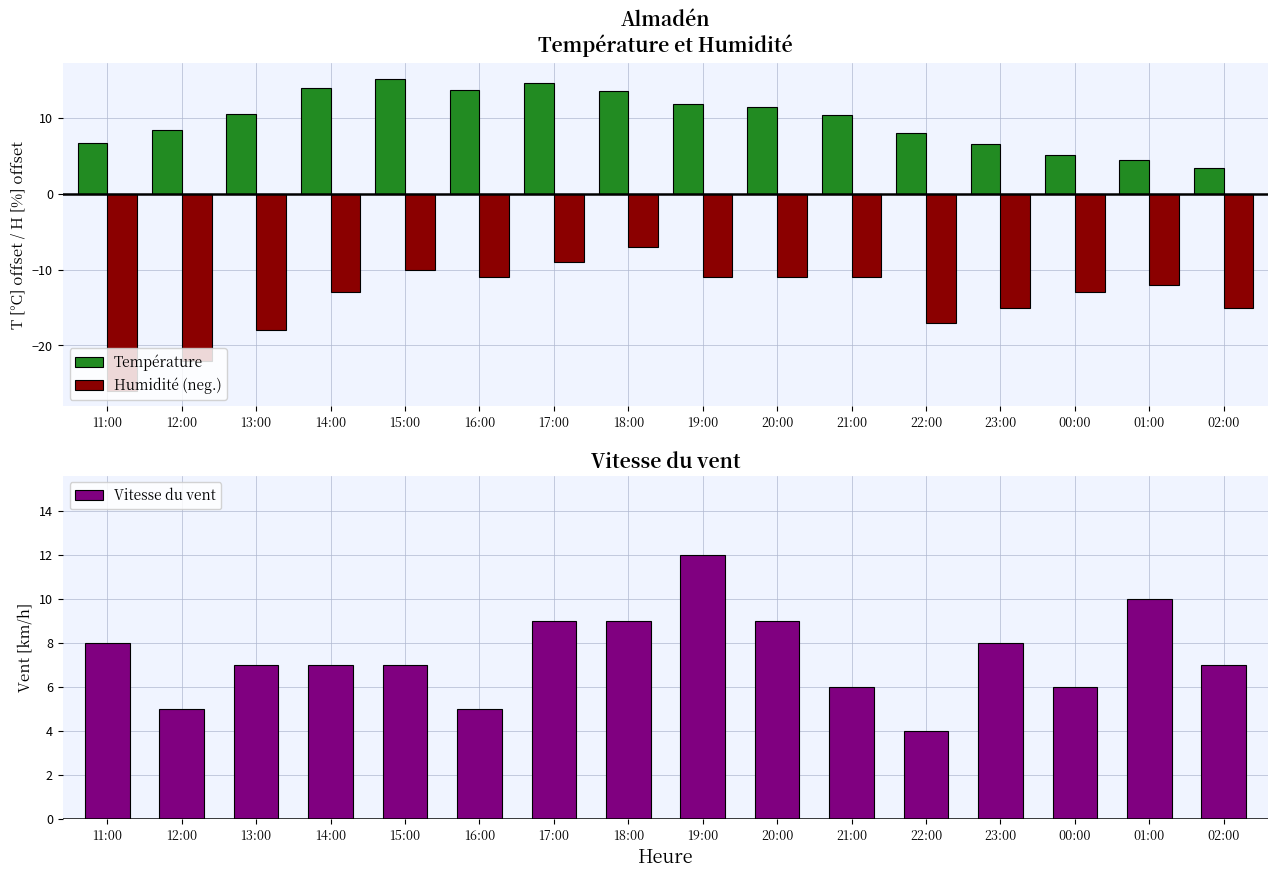

How many data points in Température are less than 10?

7